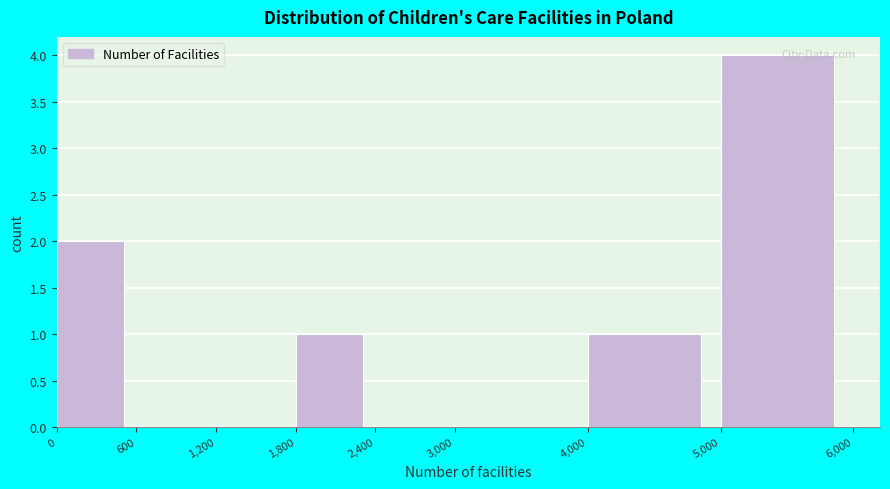

Which range on the x-axis has the tallest bar?

5,000 to 6,000